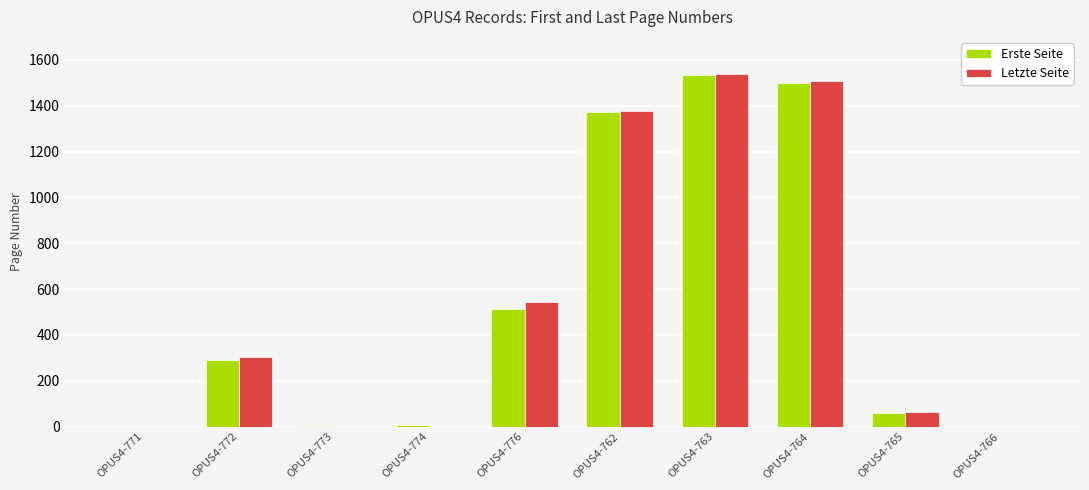

At which category does the chart reach its peak across all series?

OPUS4-763